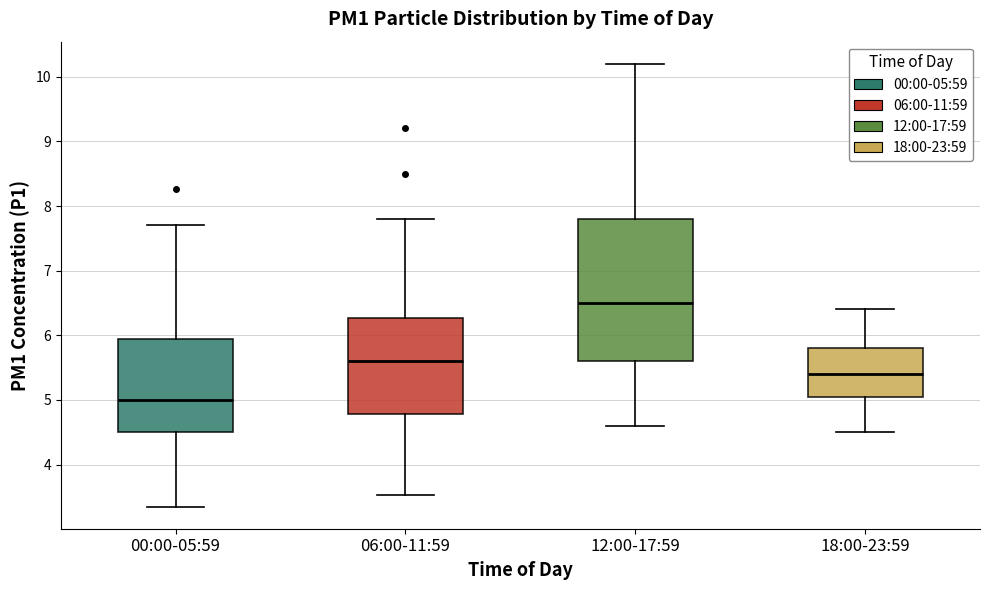

Reading left to right, read every box against the y-axis: the position of its median line, the range the box covers, and the ends of its whiskers. The values are not printed on the chart, so give them approximately, as read against the axis.

00:00-05:59: median 5.0, box 4.5 to 5.9, whiskers 3.4 to 7.7
06:00-11:59: median 5.6, box 4.8 to 6.3, whiskers 3.5 to 7.8
12:00-17:59: median 6.5, box 5.6 to 7.8, whiskers 4.6 to 10.2
18:00-23:59: median 5.4, box 5.1 to 5.8, whiskers 4.5 to 6.4